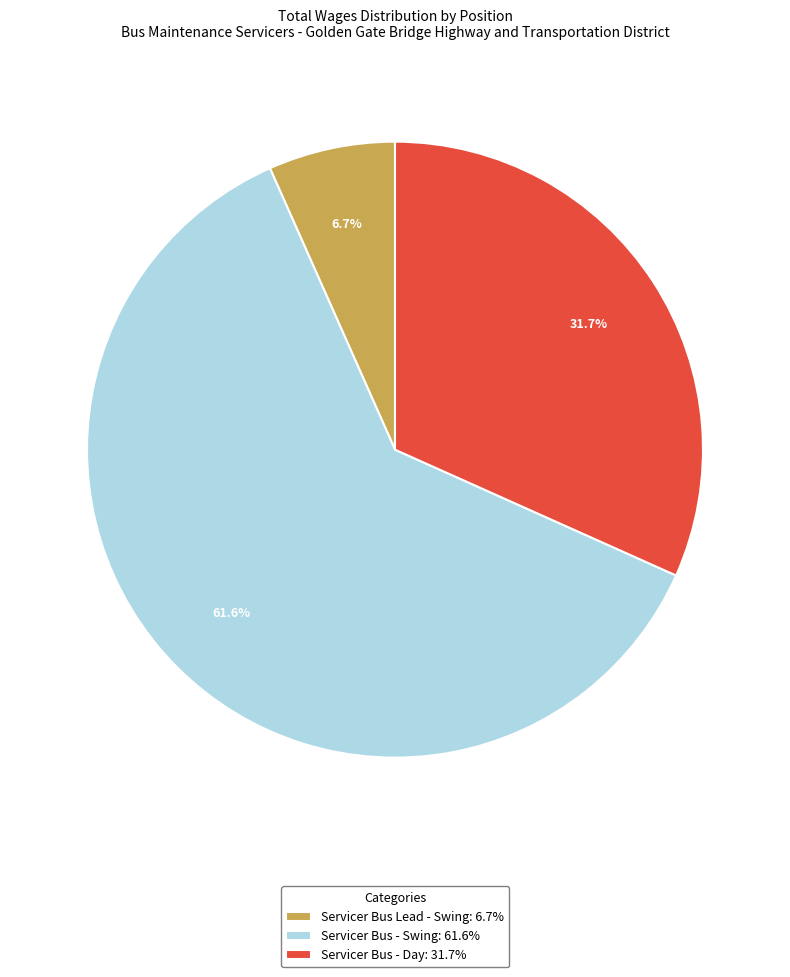

Which has a higher value, Servicer Bus Lead - Swing: 6.7% or Servicer Bus - Swing: 61.6%?

Servicer Bus - Swing: 61.6%